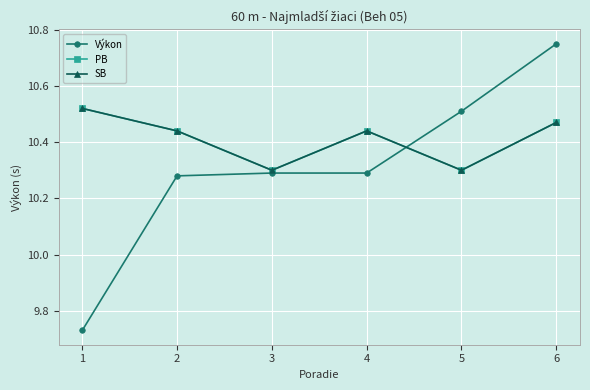

What is the value of the SB point at the 1st from the left?

10.5